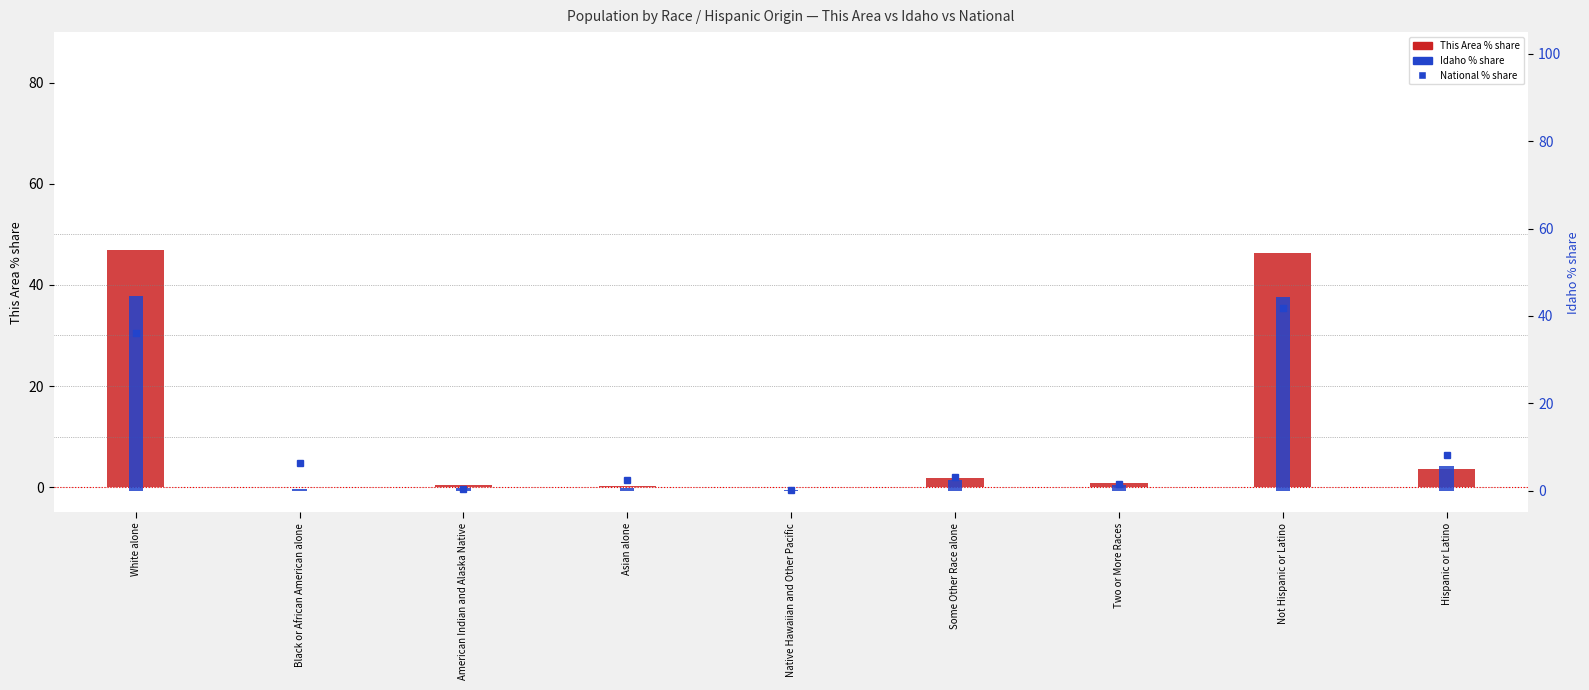

Which series changed the most between Black or African American alone and Asian alone?

National % share